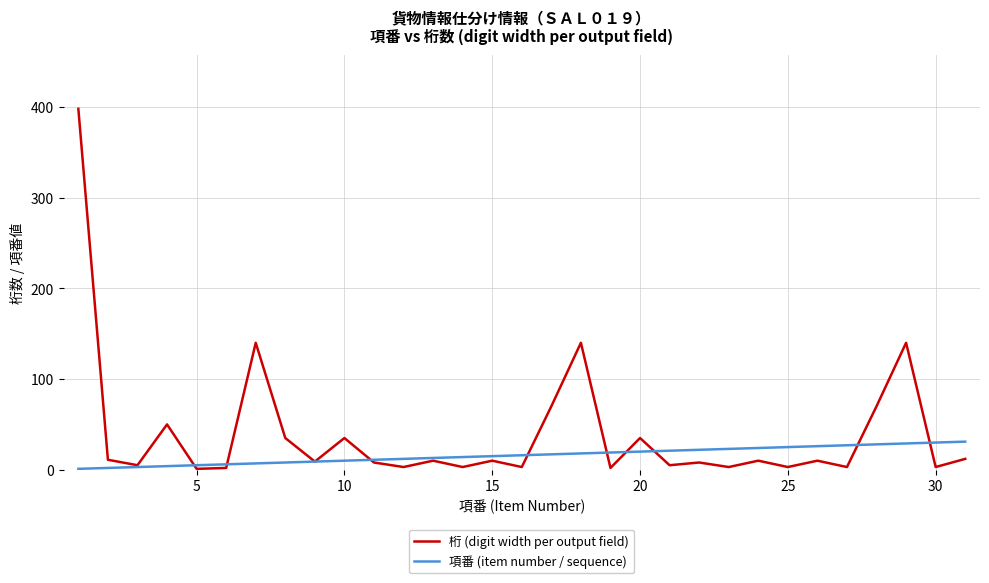

What is the sum of all 項番 (item number / sequence) values?

496